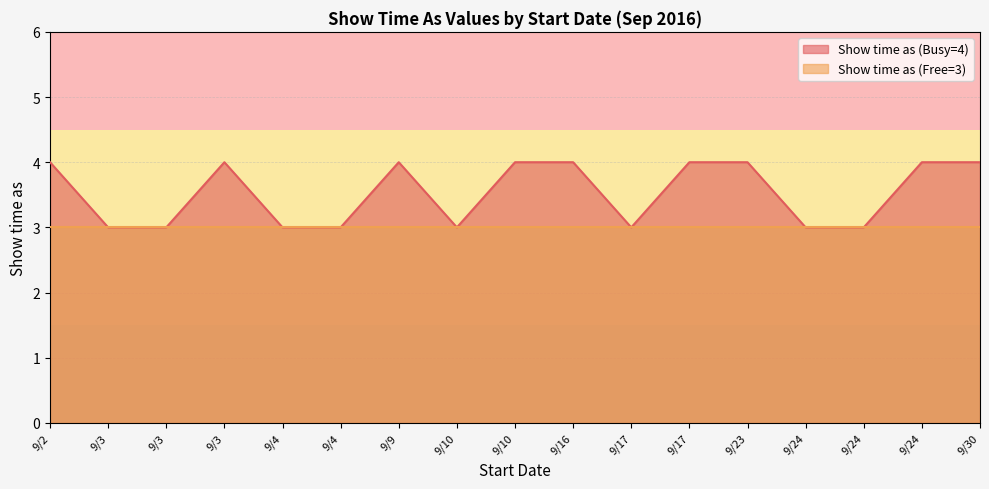

The value at 9/2 is 6. True or false?

False